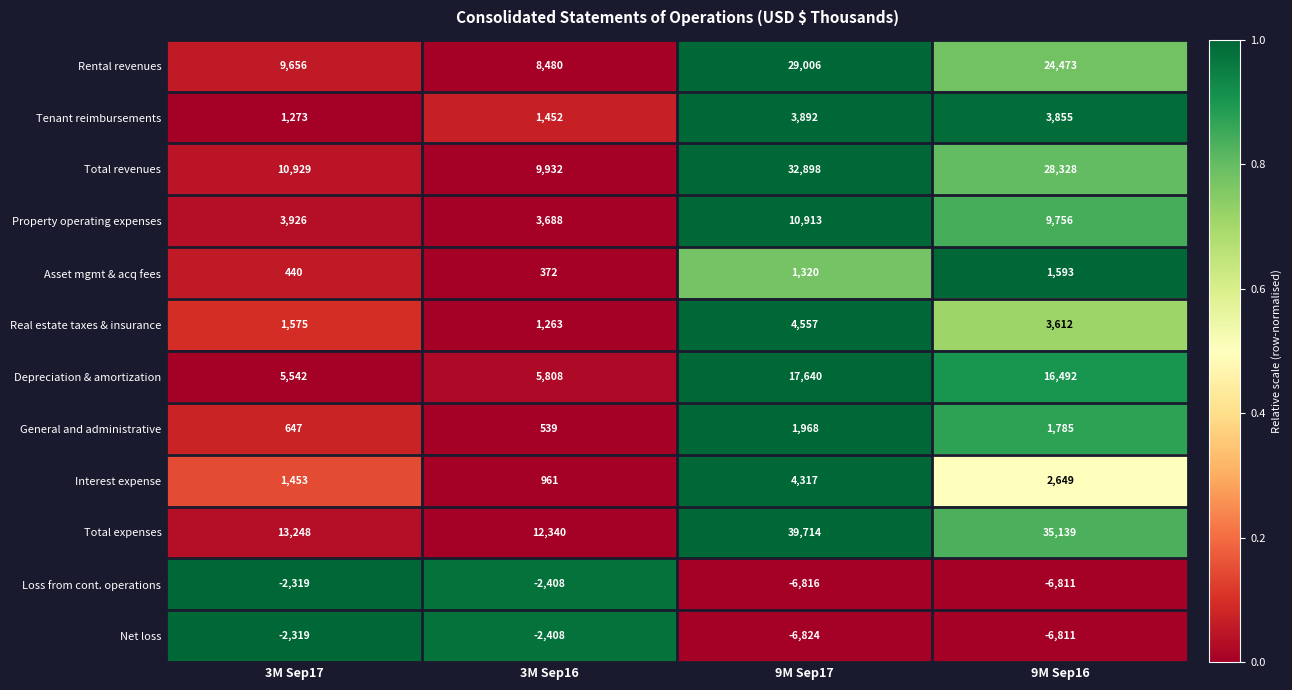

What is the smallest value displayed?

-6824